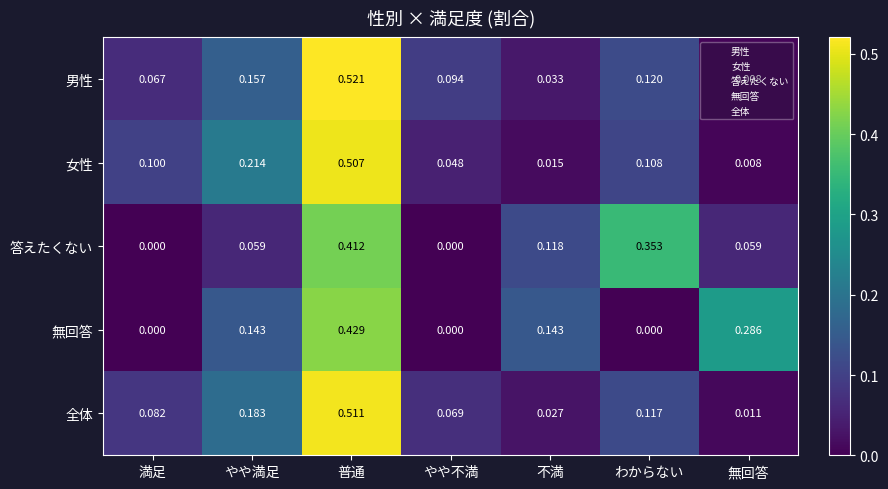

Where is 男性 nearest to the value 0?

無回答